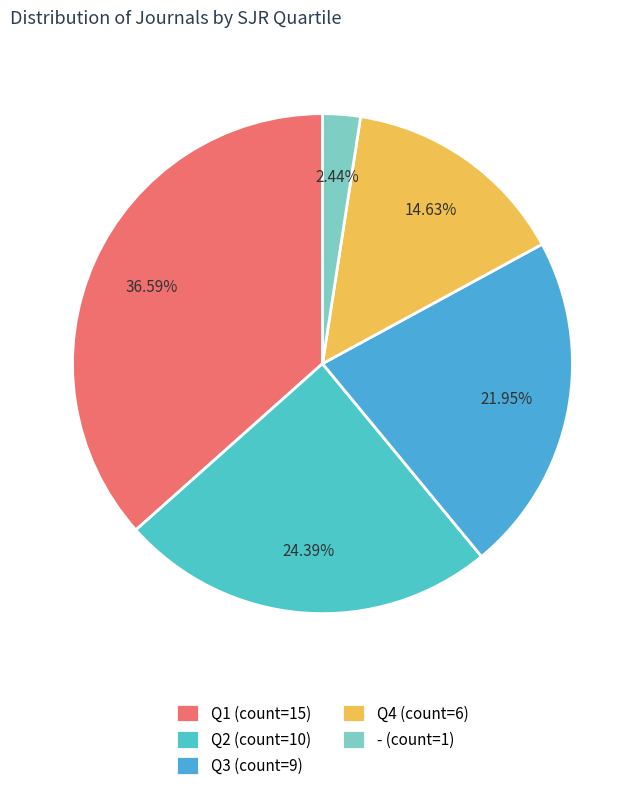

Is Q1 the majority of the pie?

No